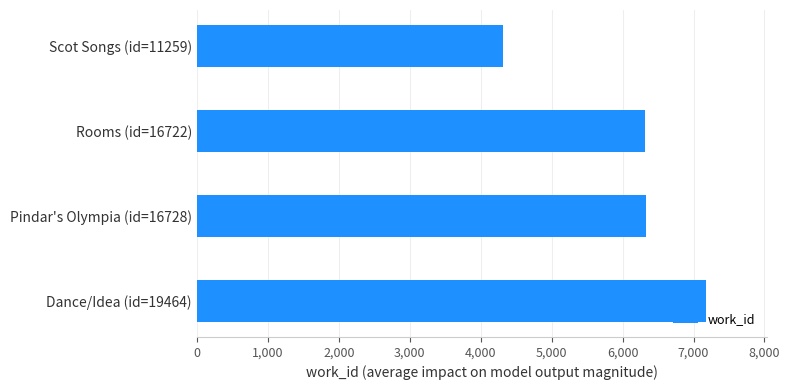

The value at Dance/Idea (id=19464) is 7173. True or false?

True